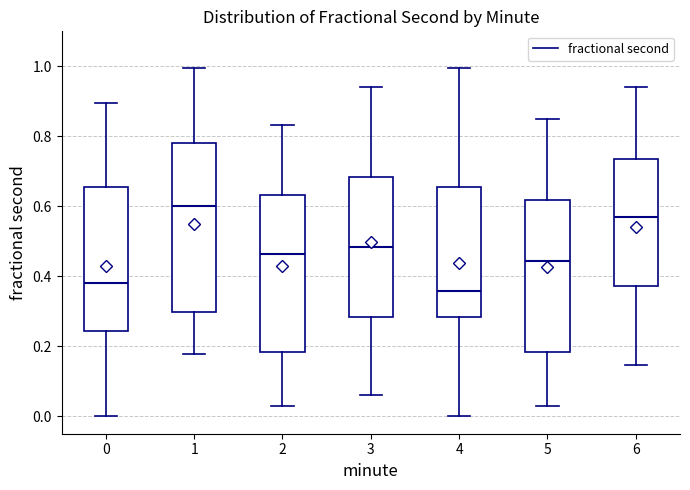

Reading left to right, read every box against the y-axis: the position of its median line, the range the box covers, and the ends of its whiskers. The values are not printed on the chart, so give them approximately, as read against the axis.

0: median 0.38, box 0.24 to 0.66, whiskers 0.00 to 0.90
1: median 0.60, box 0.30 to 0.78, whiskers 0.18 to 1.00
2: median 0.46, box 0.18 to 0.64, whiskers 0.02 to 0.84
3: median 0.48, box 0.28 to 0.68, whiskers 0.06 to 0.94
4: median 0.36, box 0.28 to 0.66, whiskers 0.00 to 1.00
5: median 0.44, box 0.18 to 0.62, whiskers 0.02 to 0.84
6: median 0.56, box 0.38 to 0.74, whiskers 0.14 to 0.94